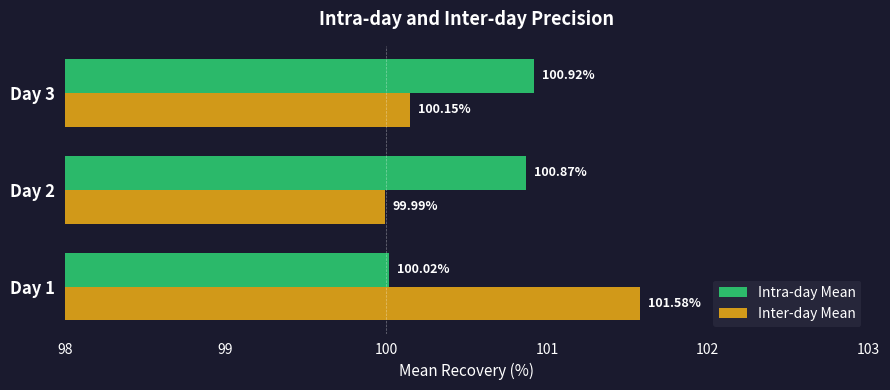

At which category is the sum across all series the highest?

Day 1